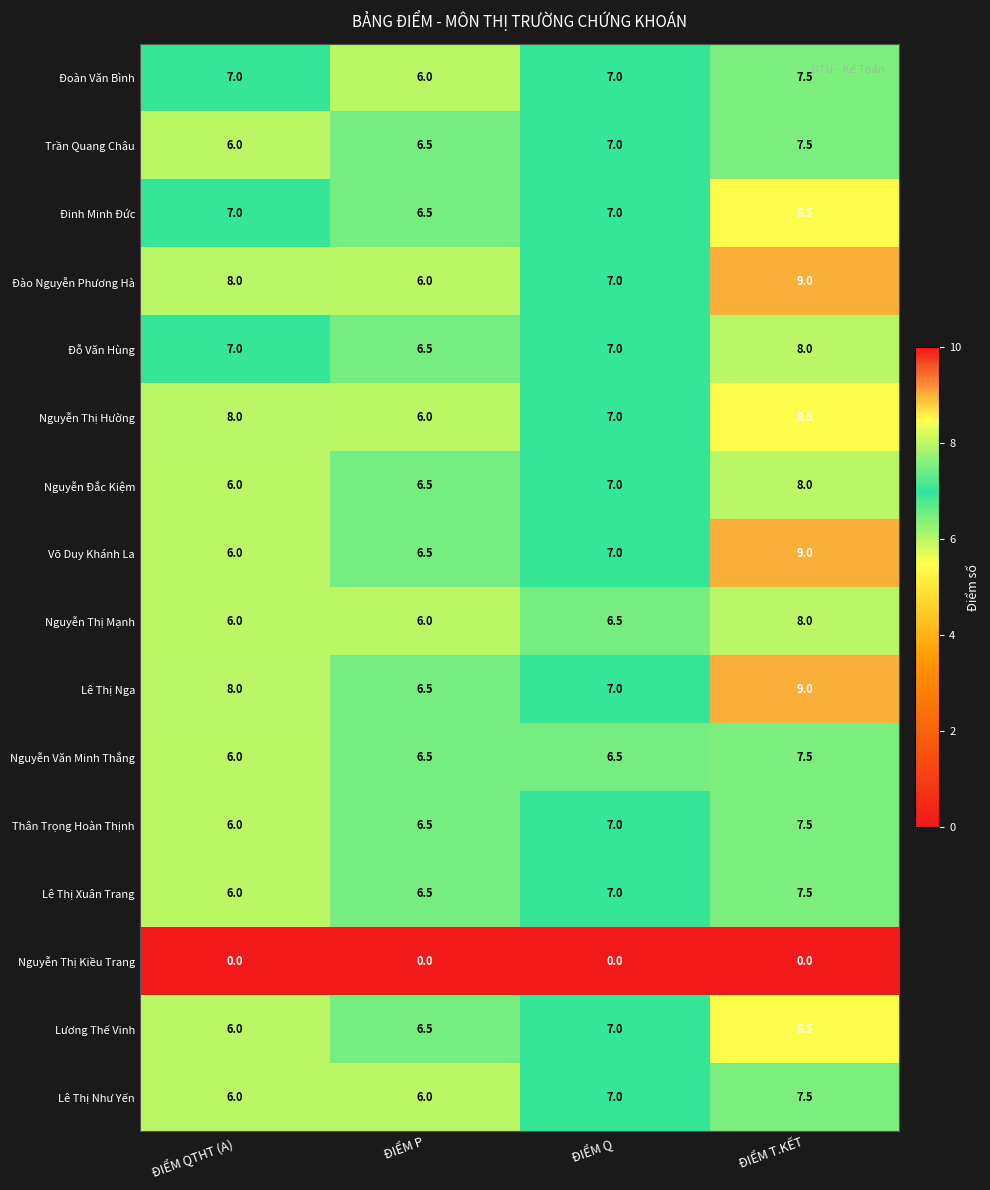

List the labels in order of Lê Thị Nga value, largest first.

ĐIỂM T.KẾT, ĐIỂM QTHT (A), ĐIỂM Q, ĐIỂM P